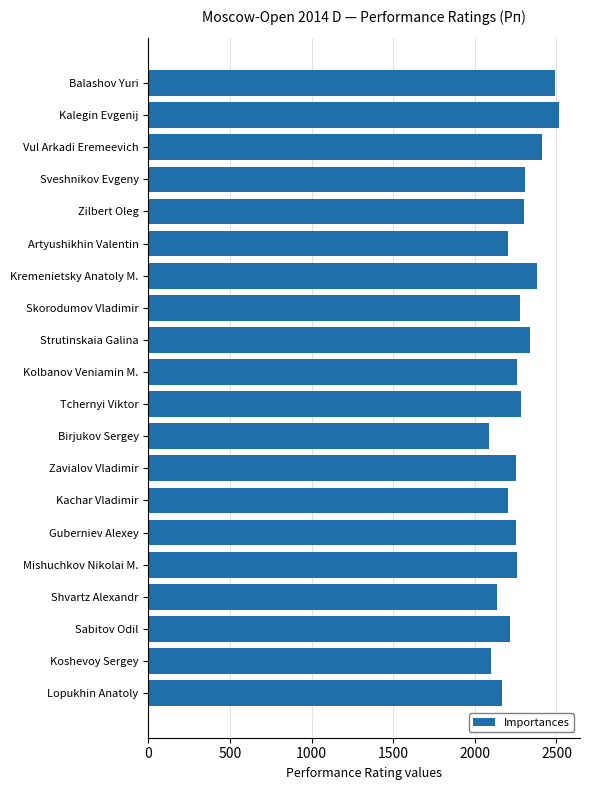

True or false: the data shows 2088 at Birjukov Sergey.

True